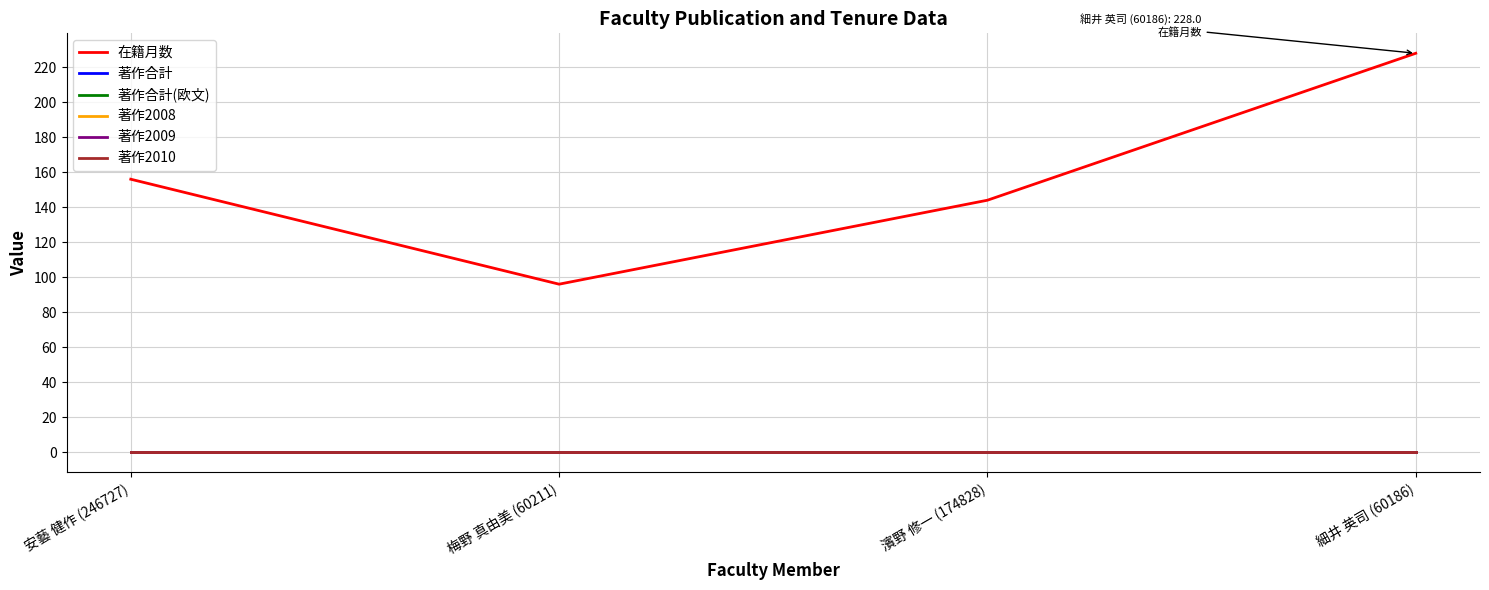

Which series has the largest range (max minus min)?

在籍月数